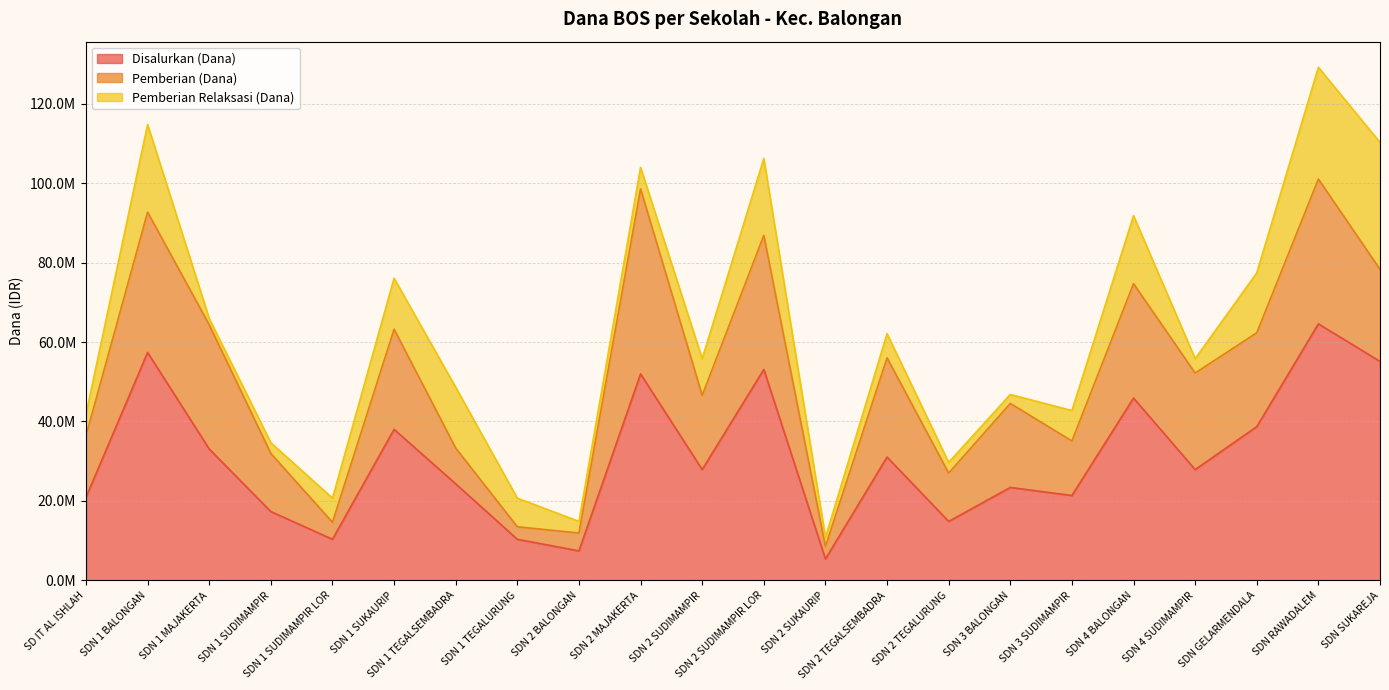

True or false: Pemberian Relaksasi (Dana) and Disalurkan (Dana) cross at least once.

False